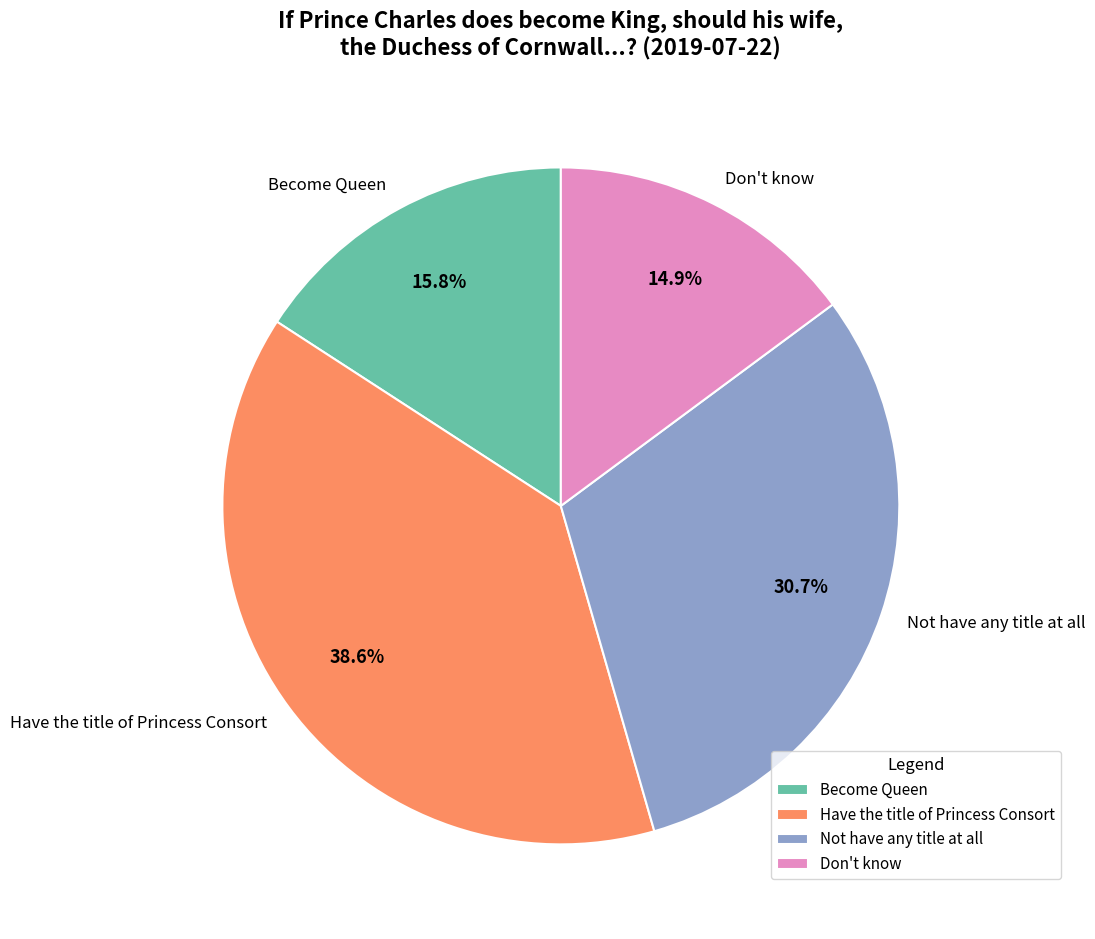

True or false: Don't know accounts for 15% of the total.

True